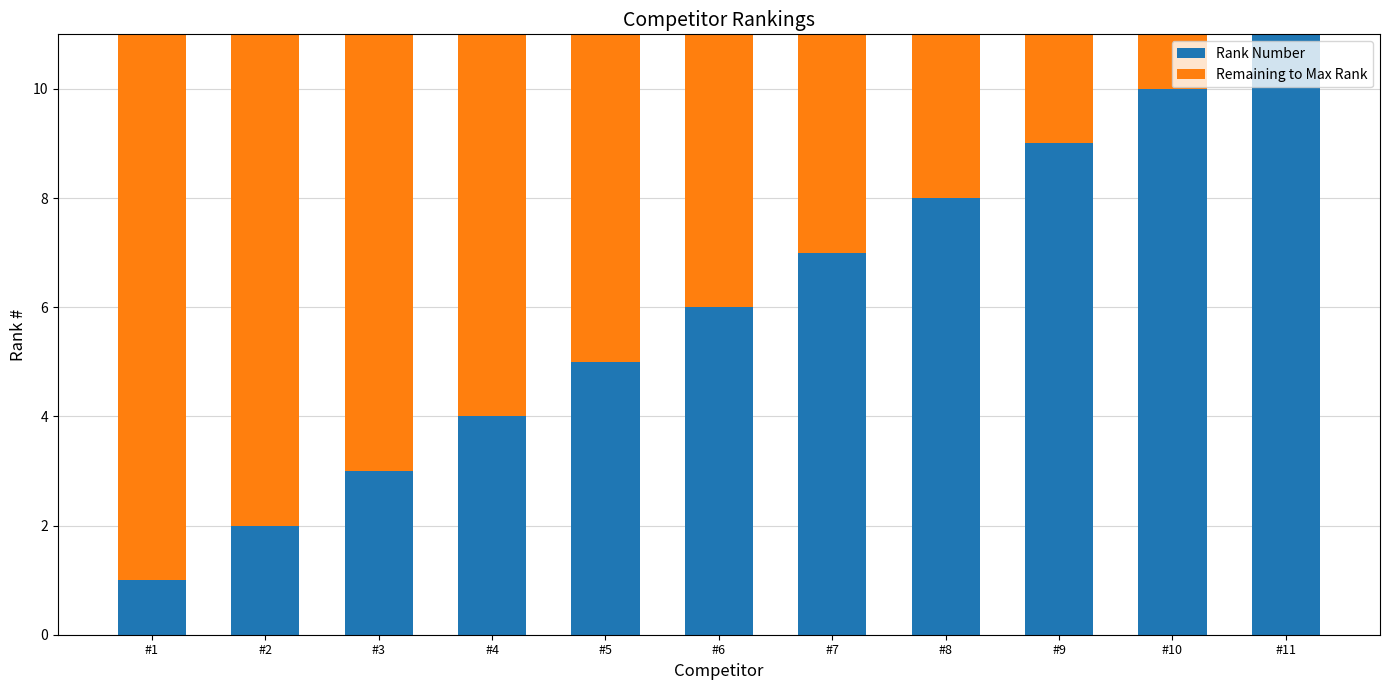

At which label does Rank Number reach its peak?

#11